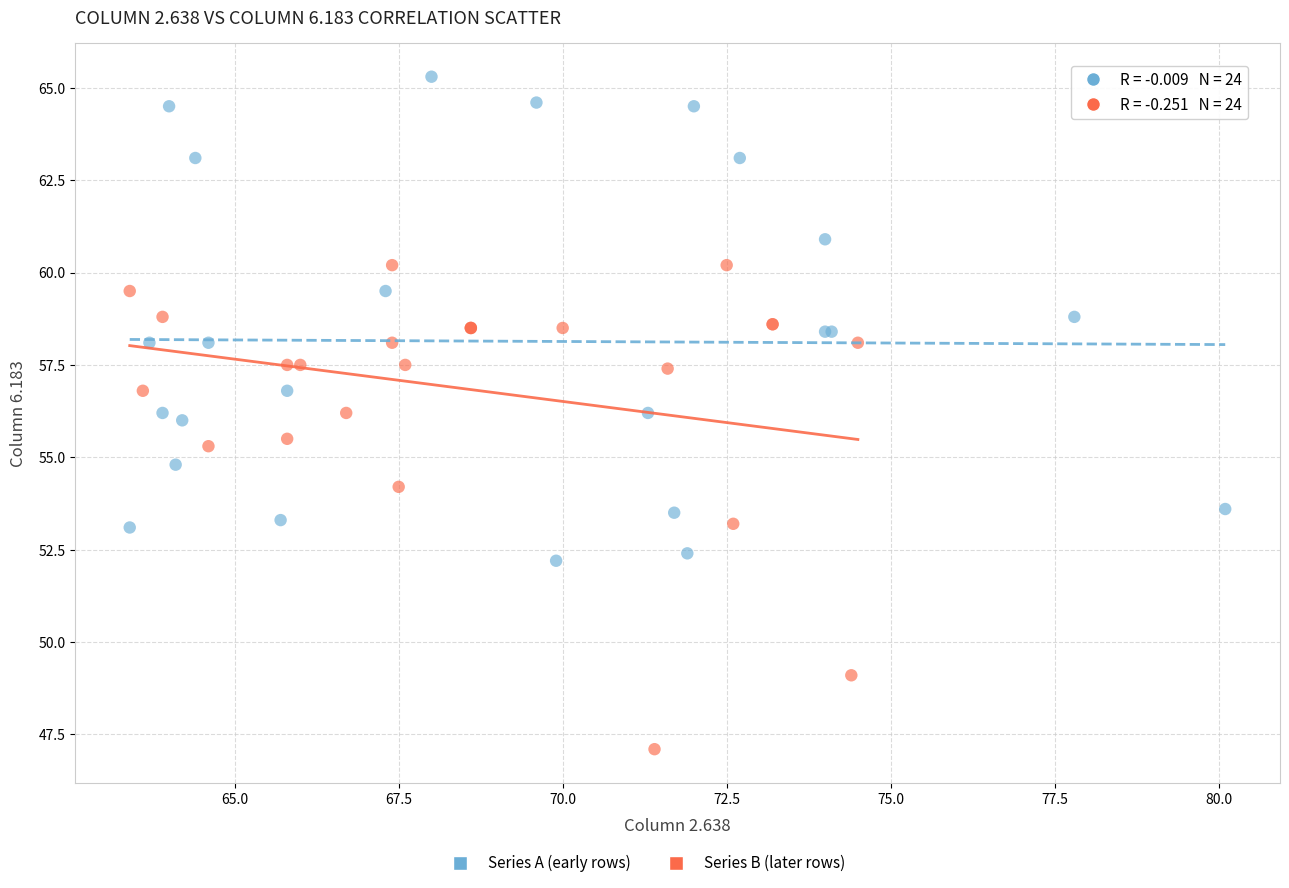

Which series reaches the maximum Y coordinate?

Series A (early rows)